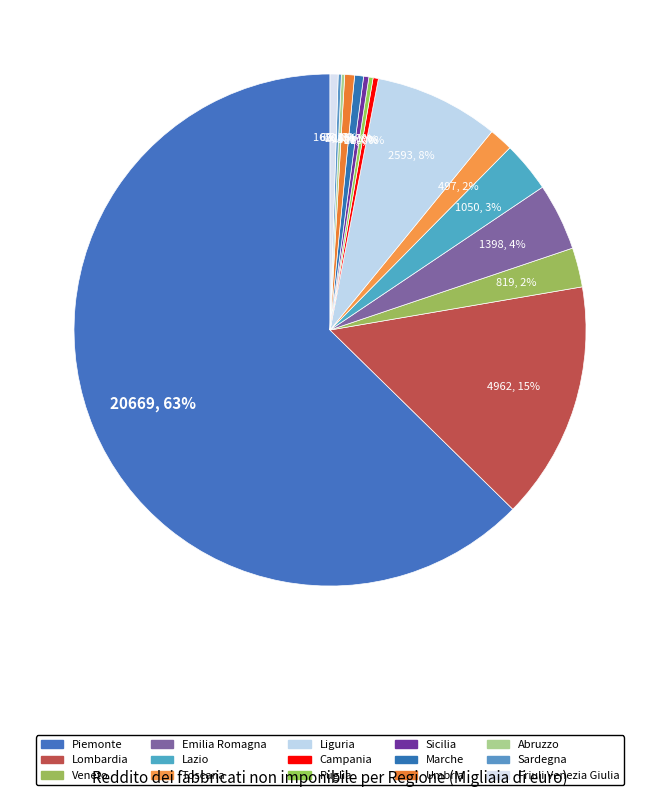

Count the number of slices in the pie.

15